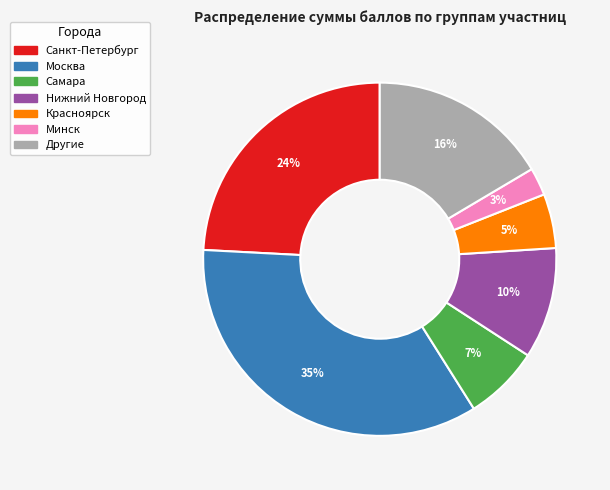

Is there any slice that represents more than half of the pie?

No